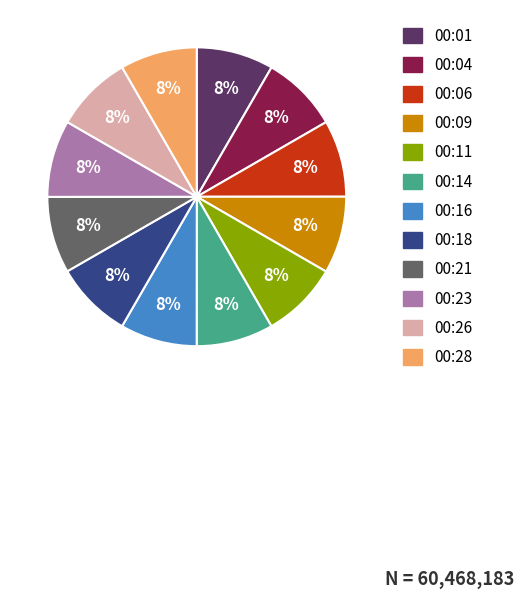

Count the number of slices in the pie.

12